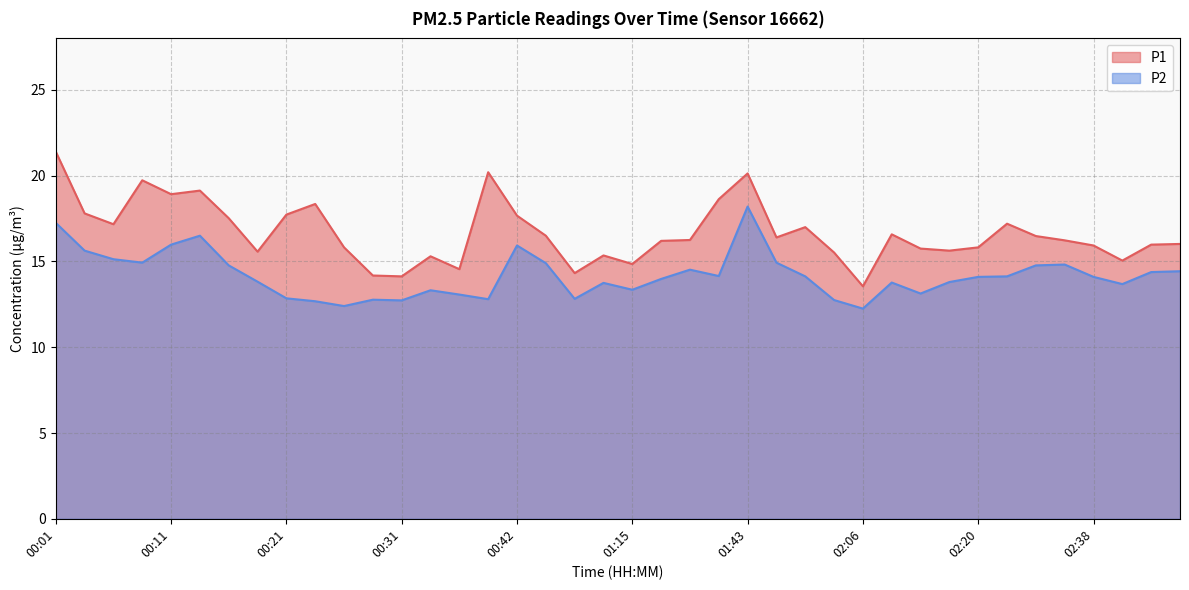

The P2 series shows 14.9 at 00:08. True or false?

True